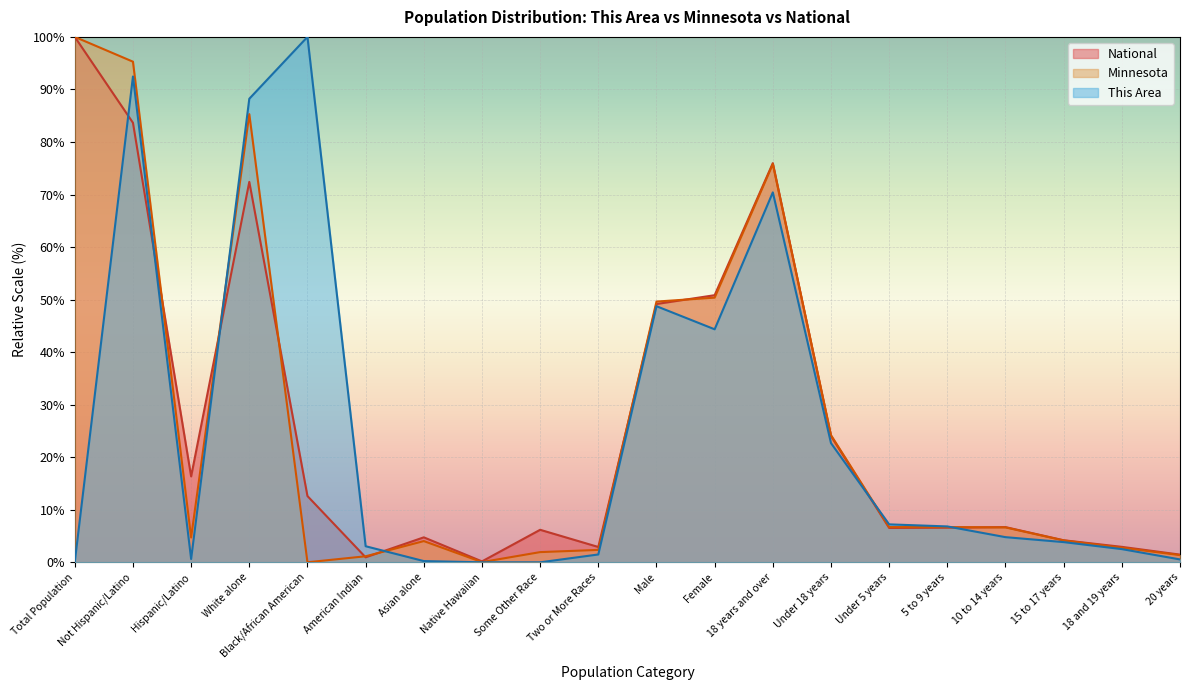

The This Area series shows -37.0 at Some Other Race. True or false?

False